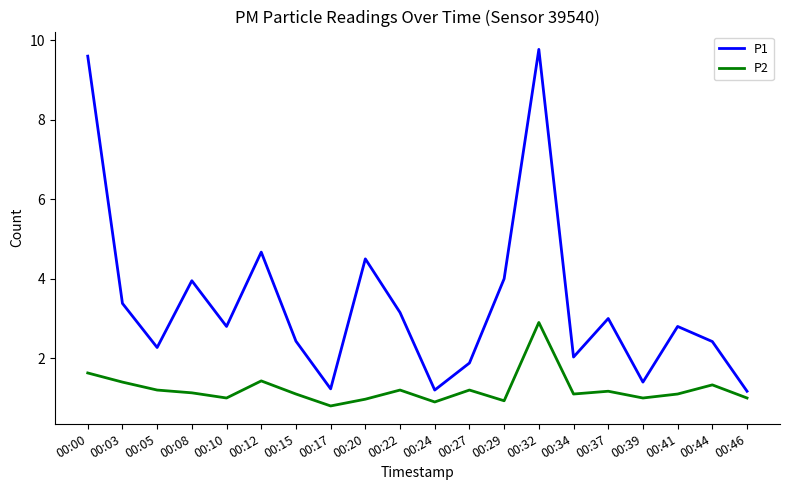

What is the smallest value displayed?

0.8